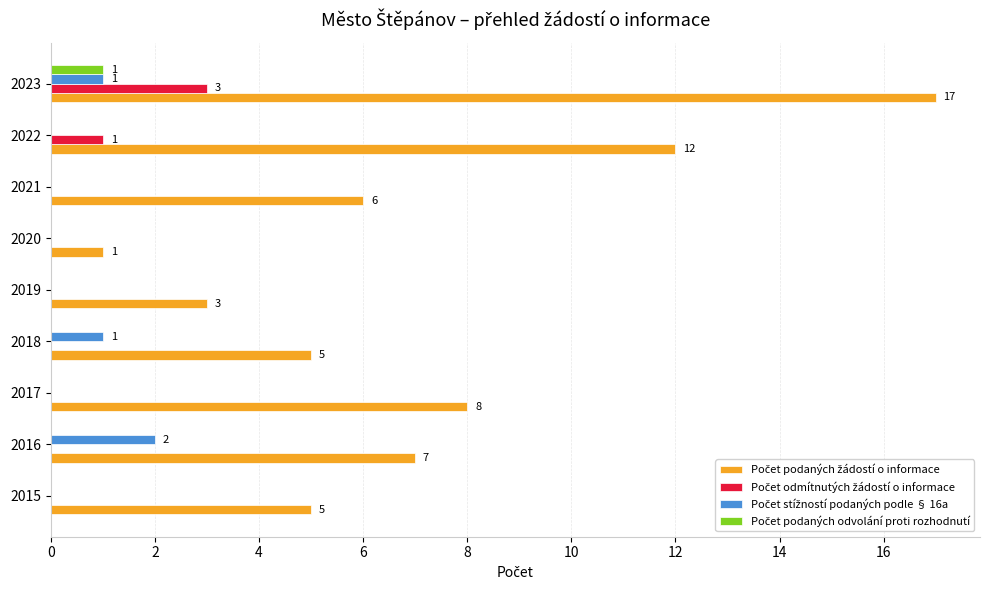

What is the total value across all series at 2016?

9